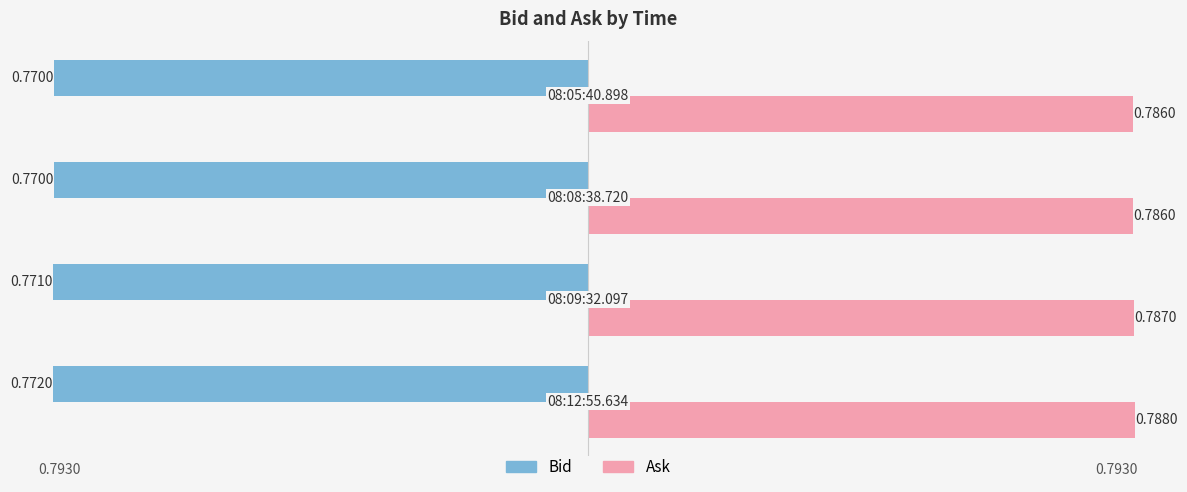

What are all the series names shown in the legend?

Bid, Ask